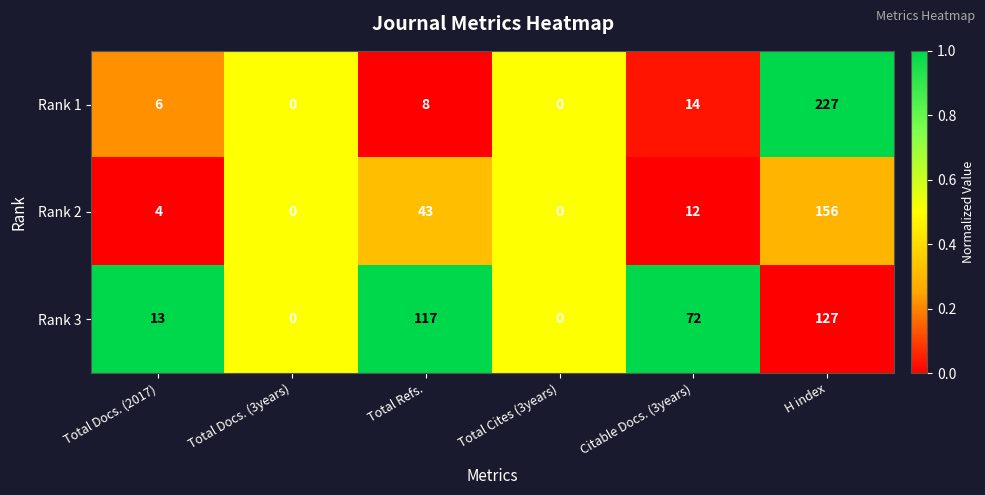

What is the spread (max minus min) of values at H index?

100